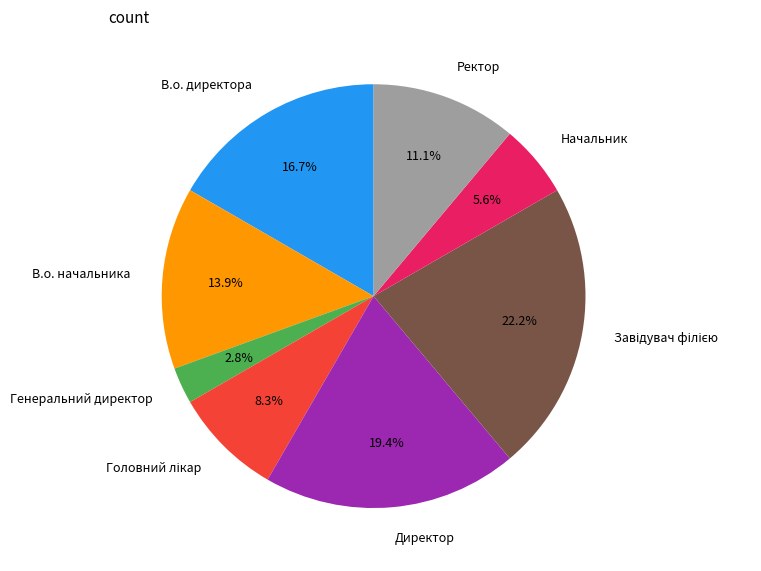

What percentage is NOT represented by В.о. начальника?

86.1%